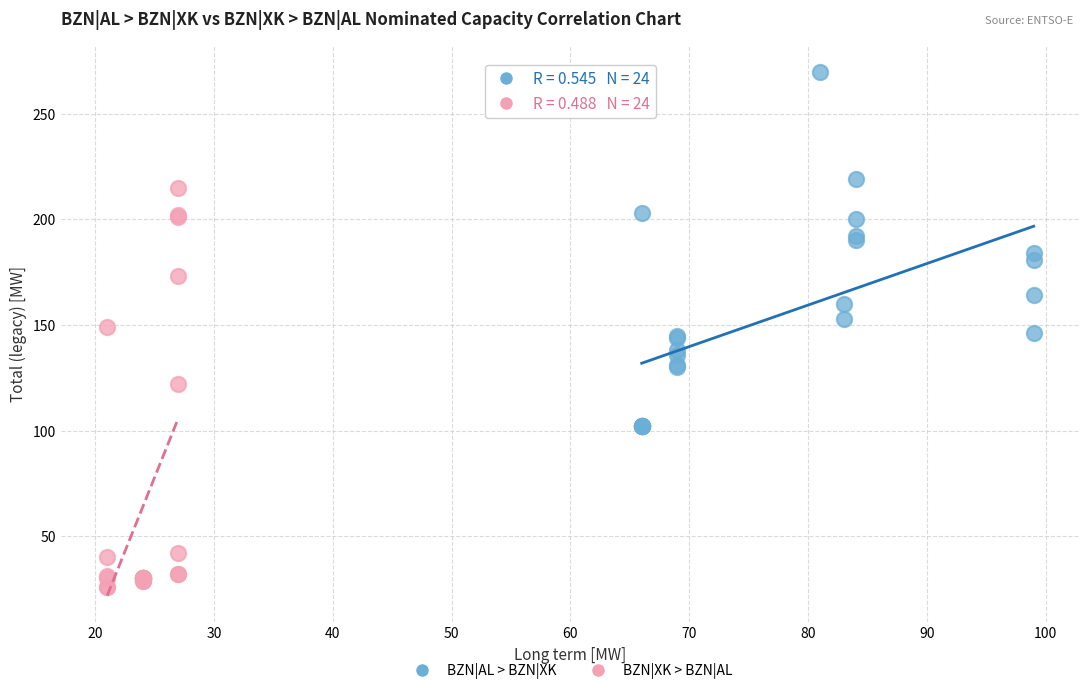

Which series contains the highest Y value?

BZN|AL > BZN|XK